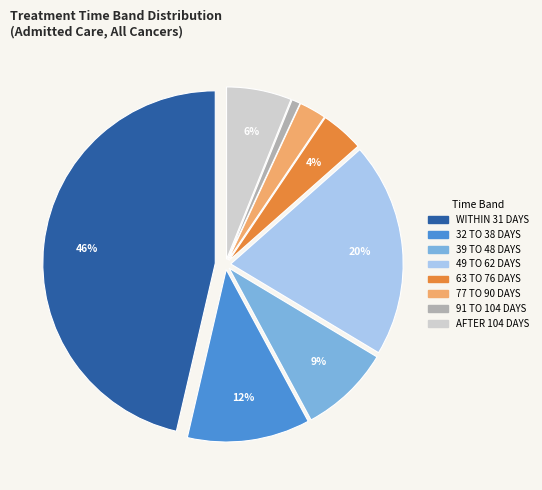

To the nearest percent, what is the average slice percentage?

12%